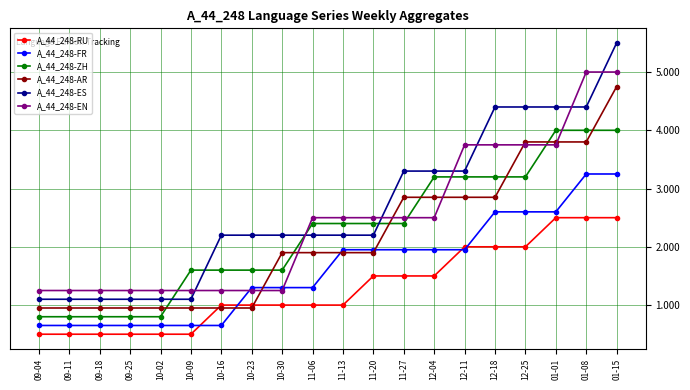

Which series has the largest range (max minus min)?

A_44_248-ES